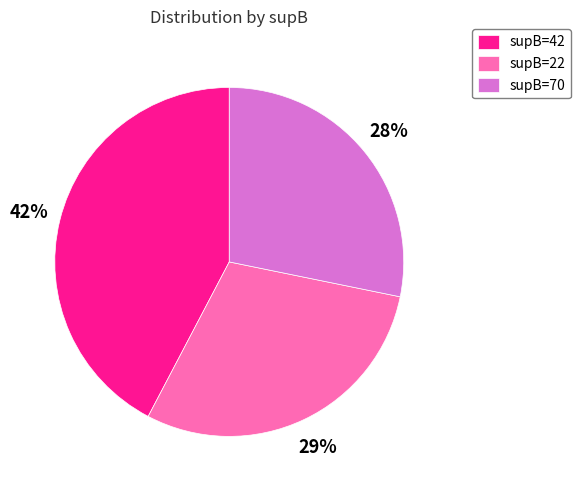

Is there any slice that represents more than half of the pie?

No